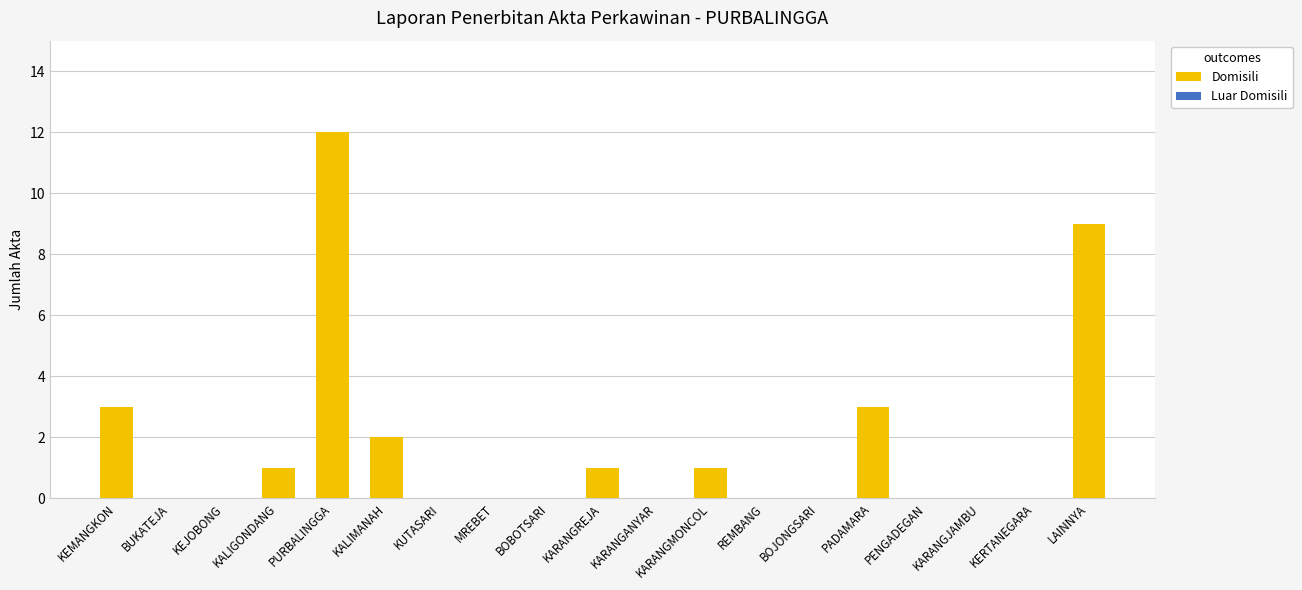

The value at PURBALINGGA is 12. True or false?

True